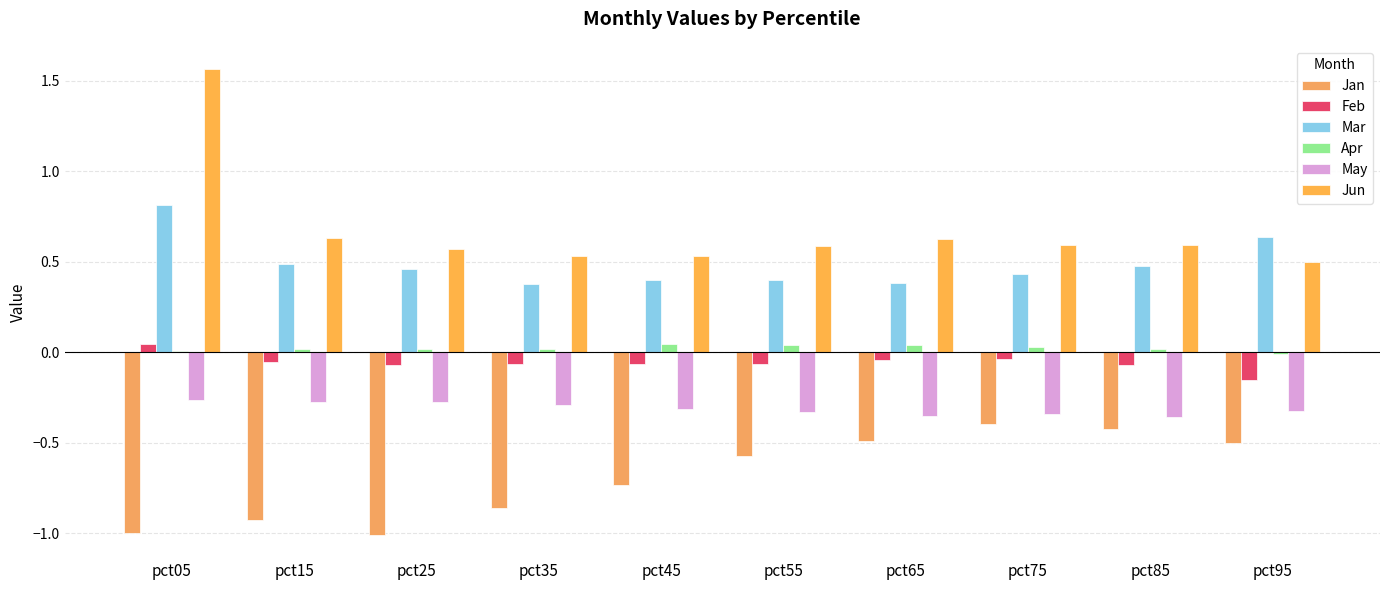

Count the number of categories in the chart.

10